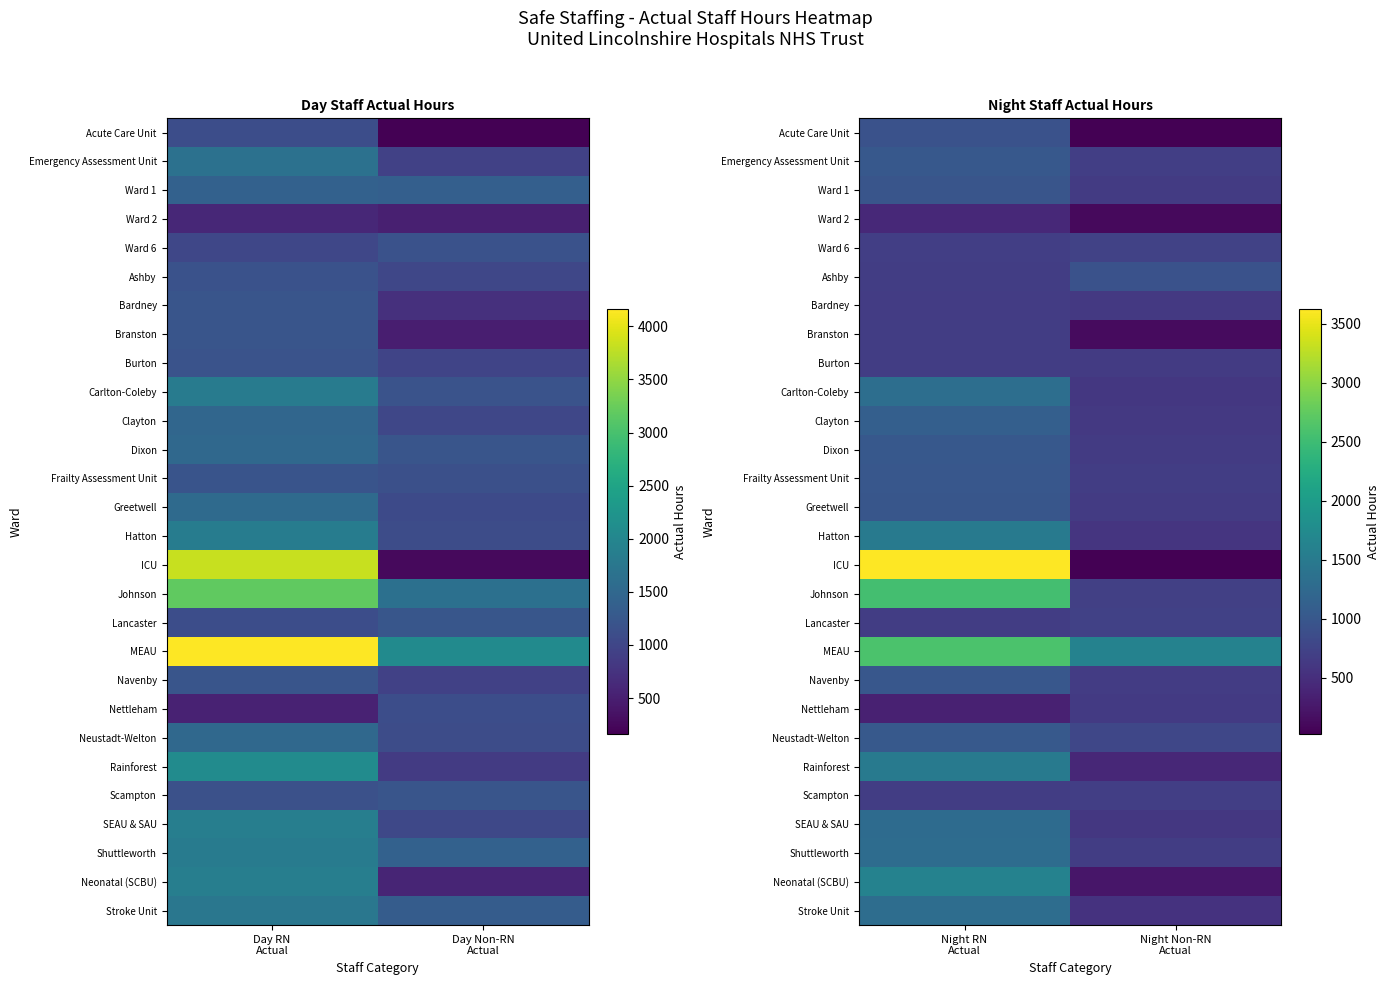

What is the sum of the Rainforest values at Night Non-RN Actual and Night RN Actual?

1917.5